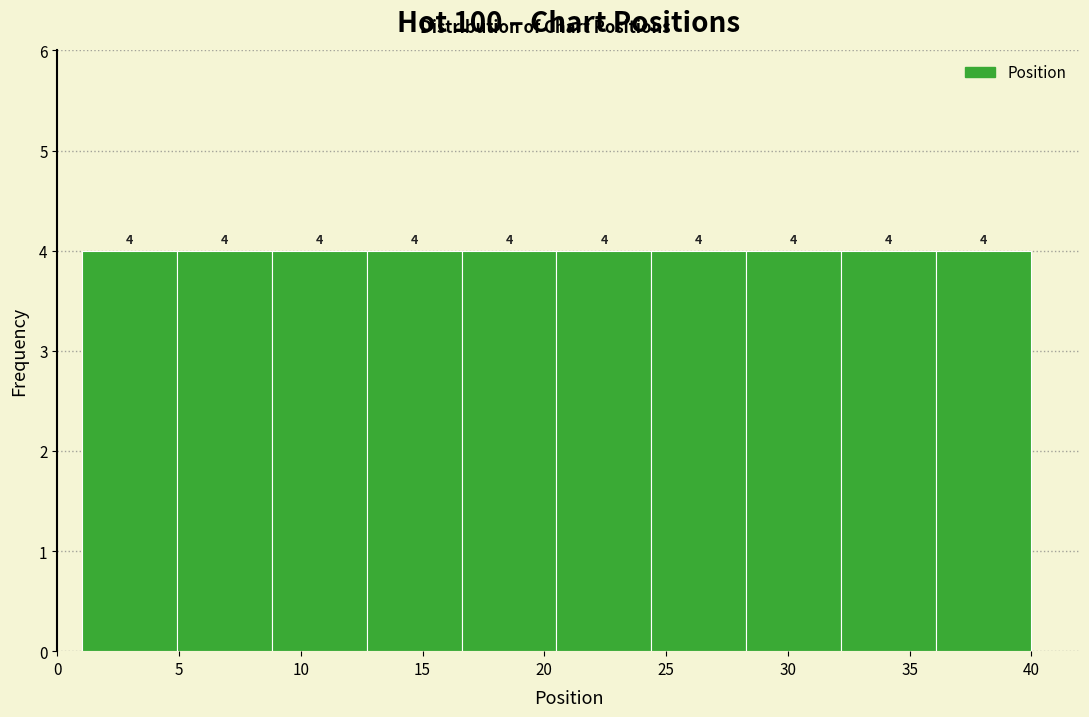

Reading left to right, transcribe this chart: for each bar, give the range it covers on the x-axis and its height. The bar edges are not printed on the chart, so give them approximately, as read against the axis.

1.0 to 4.9: 4
4.9 to 8.8: 4
8.8 to 12.7: 4
12.7 to 16.6: 4
16.6 to 20.5: 4
20.5 to 24.4: 4
24.4 to 28.3: 4
28.3 to 32.2: 4
32.2 to 36.1: 4
36.1 to 40.0: 4